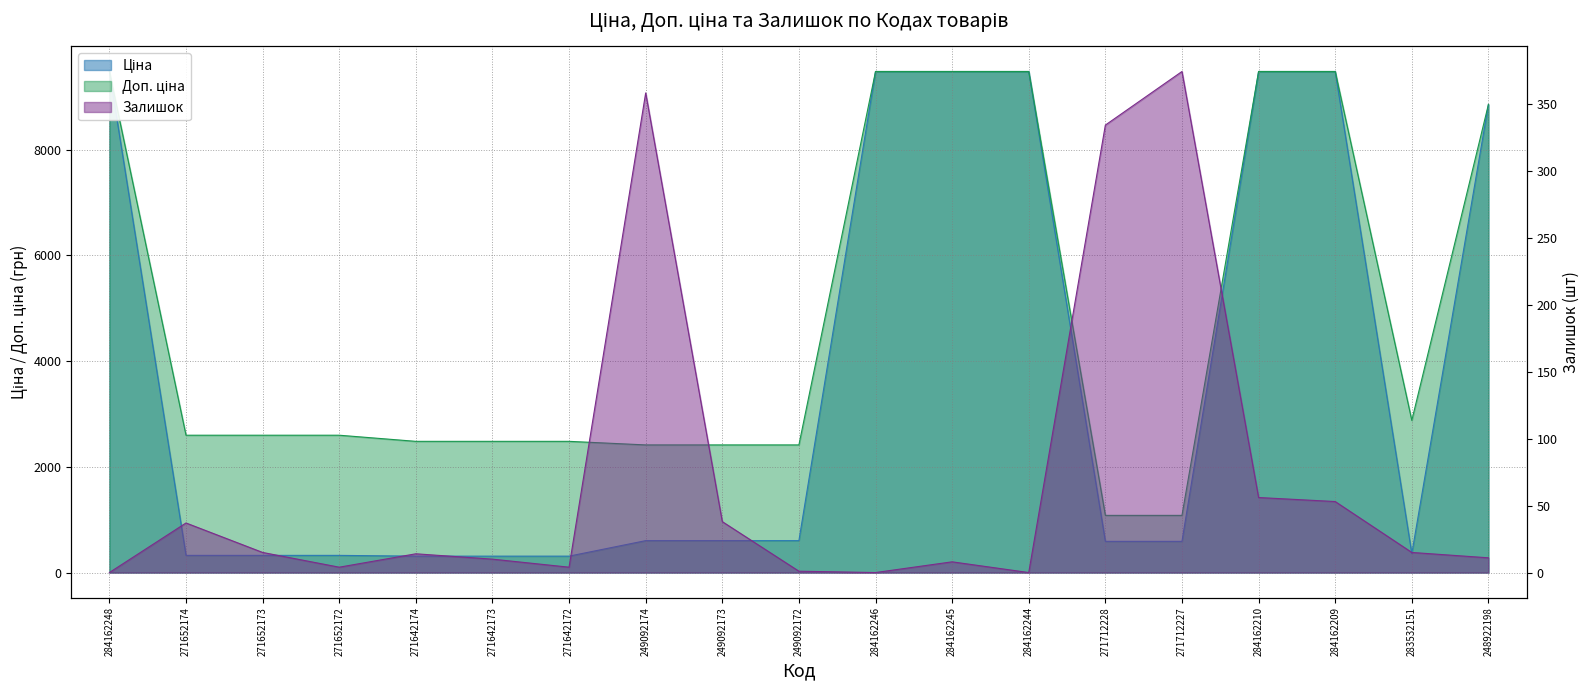

What position from the left is 249092172?

10